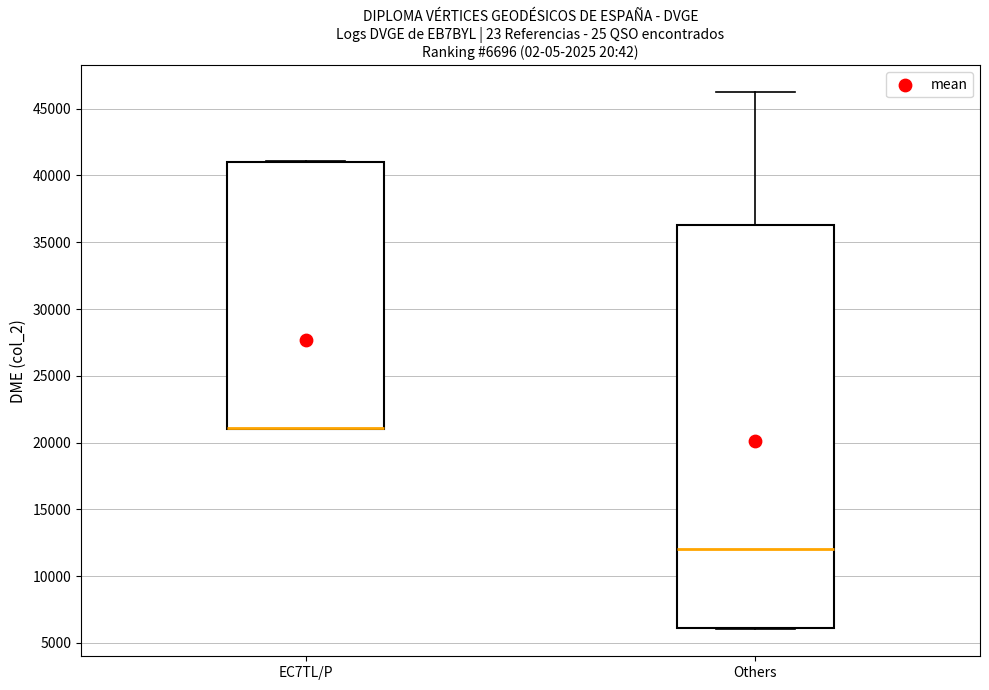

Which box is the tallest, from its lower edge to its upper edge?

Others